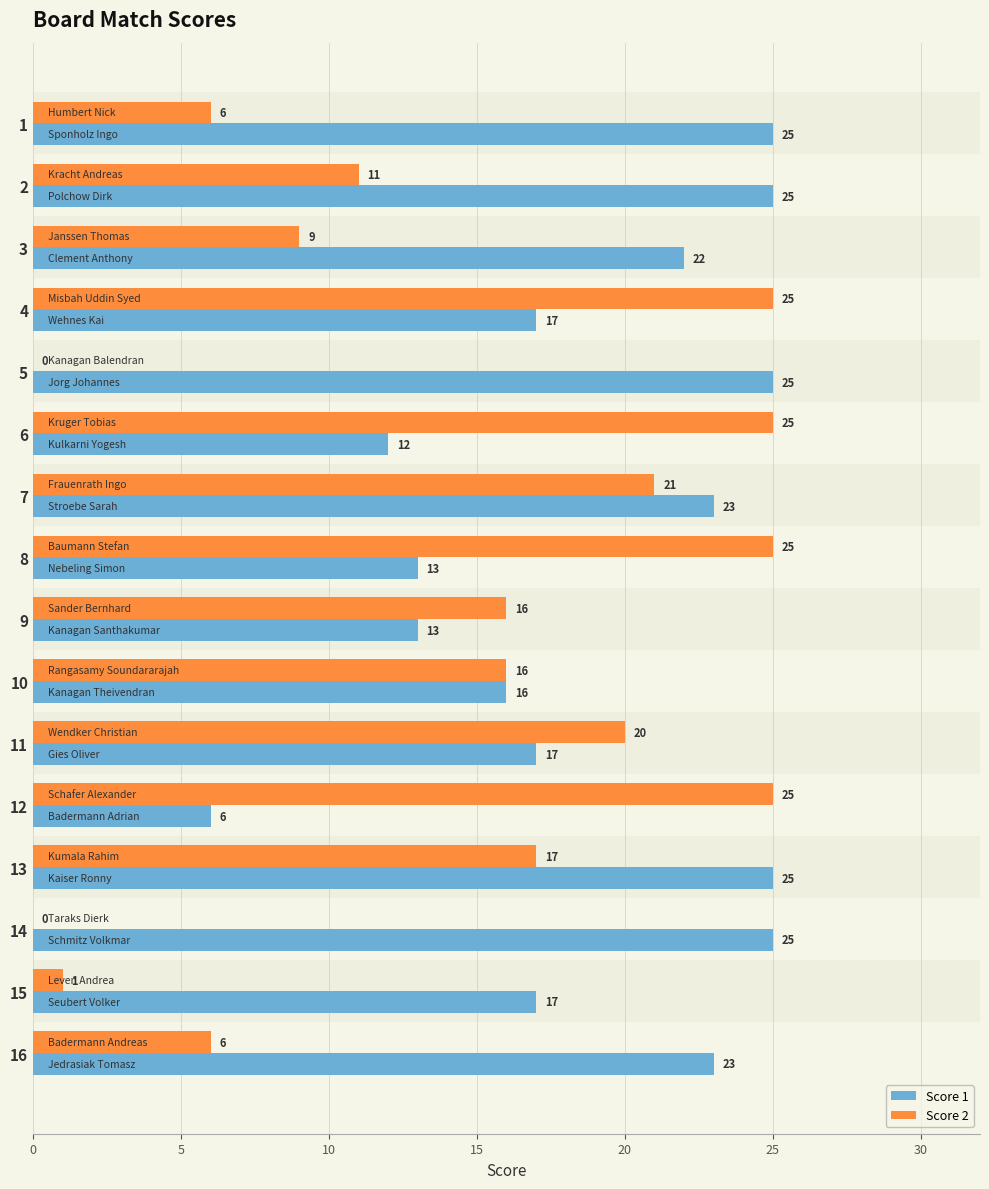

What is the sum of all Score 2 values?

223